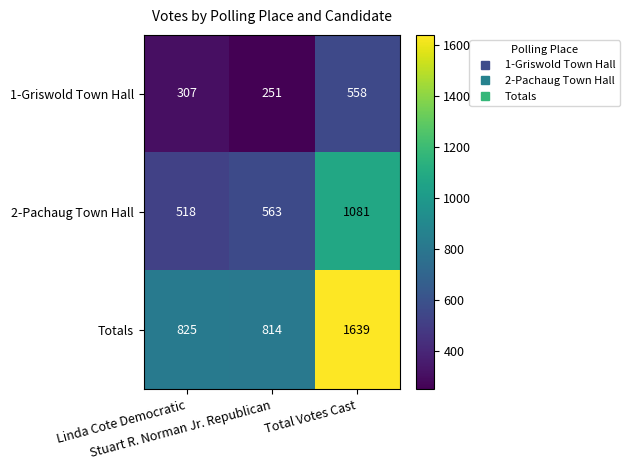

What is the difference between the maximum and second lowest values in the 2-Pachaug Town Hall series?

518